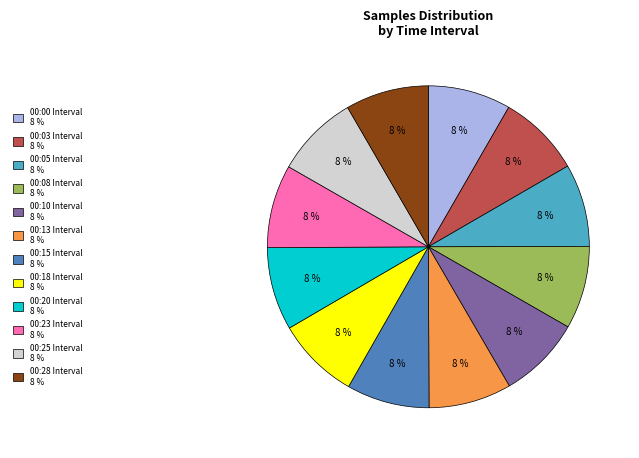

How many segments does this pie chart have?

12